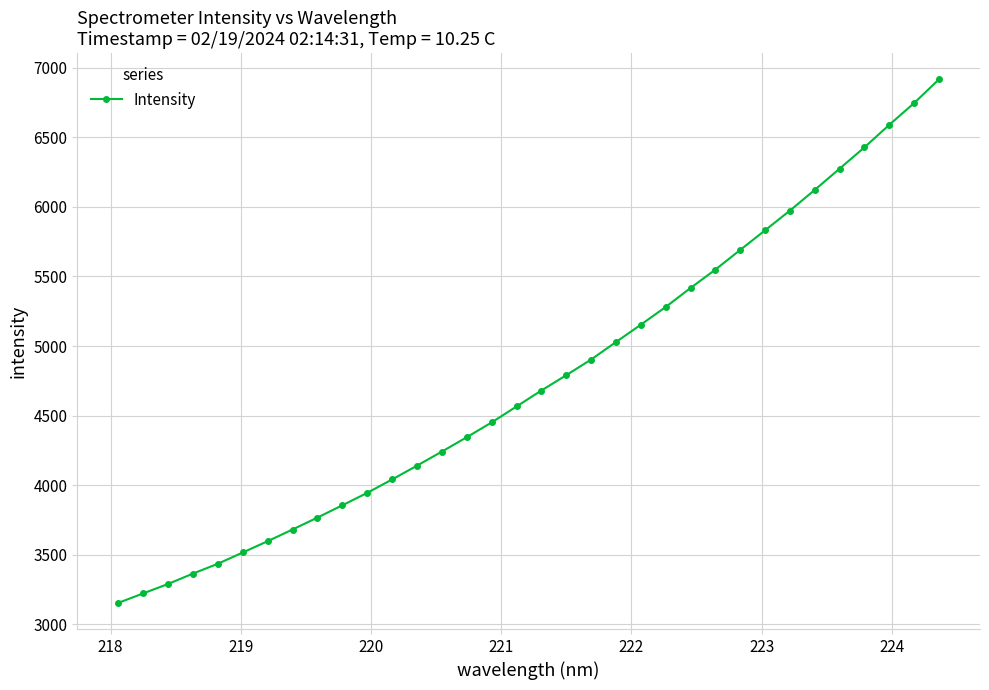

What is the value of the 29th point from the left?

6121.8